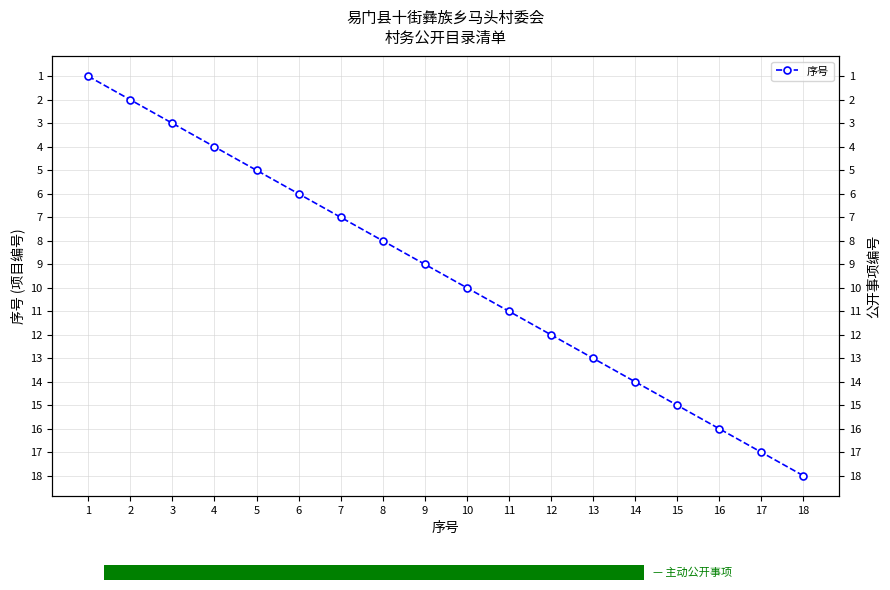

Does the chart have visible grid lines?

Yes